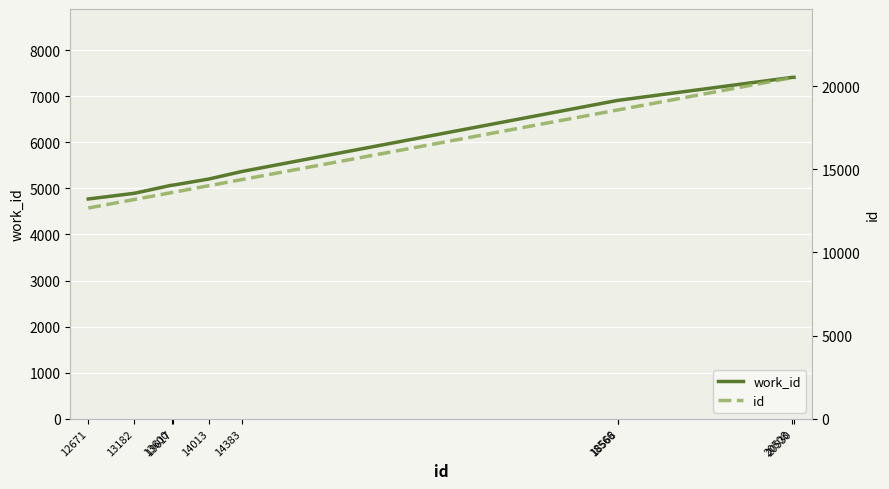

How many lines are shown in the chart?

2